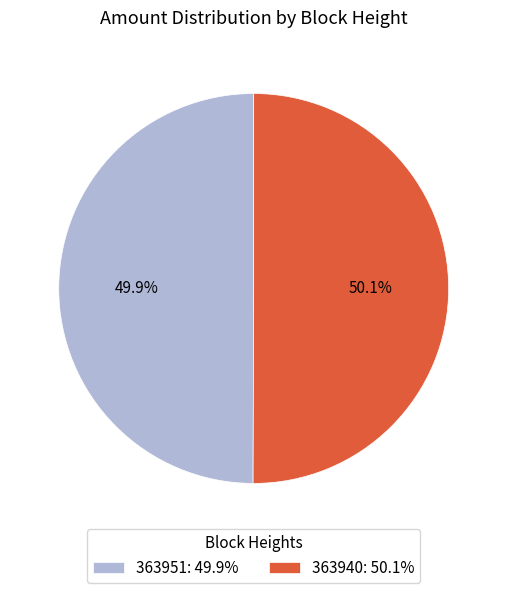

What portion of the pie excludes 363951: 49.9%?

50.1%